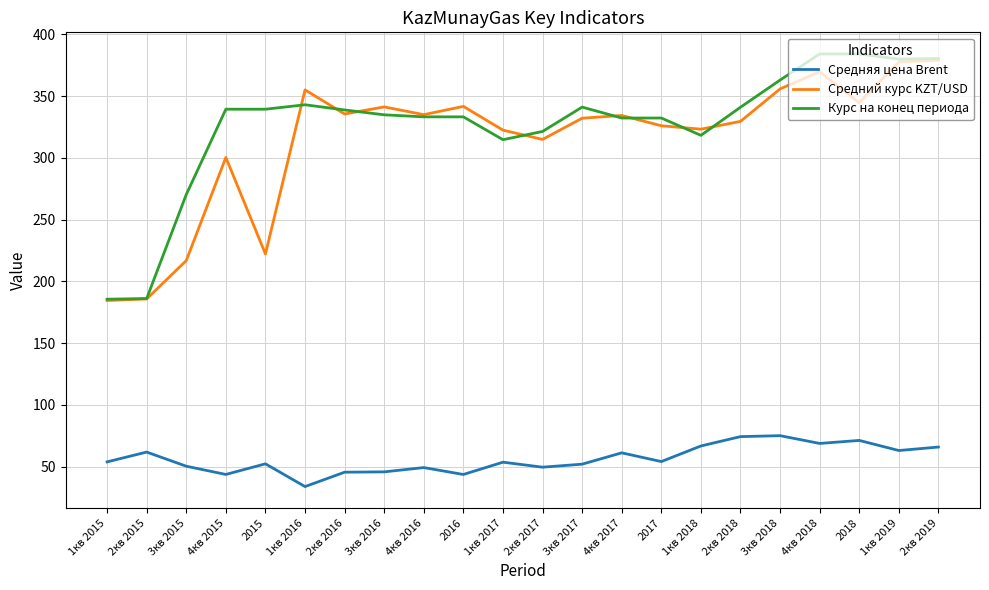

How many distinct data groups are displayed?

3